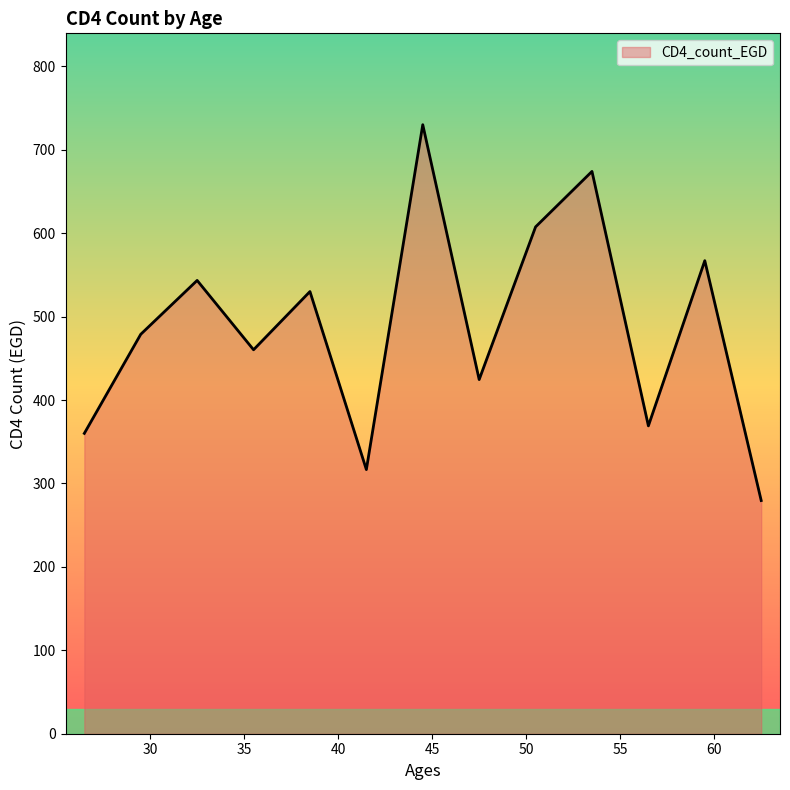

How many categories are shown in the chart?

13